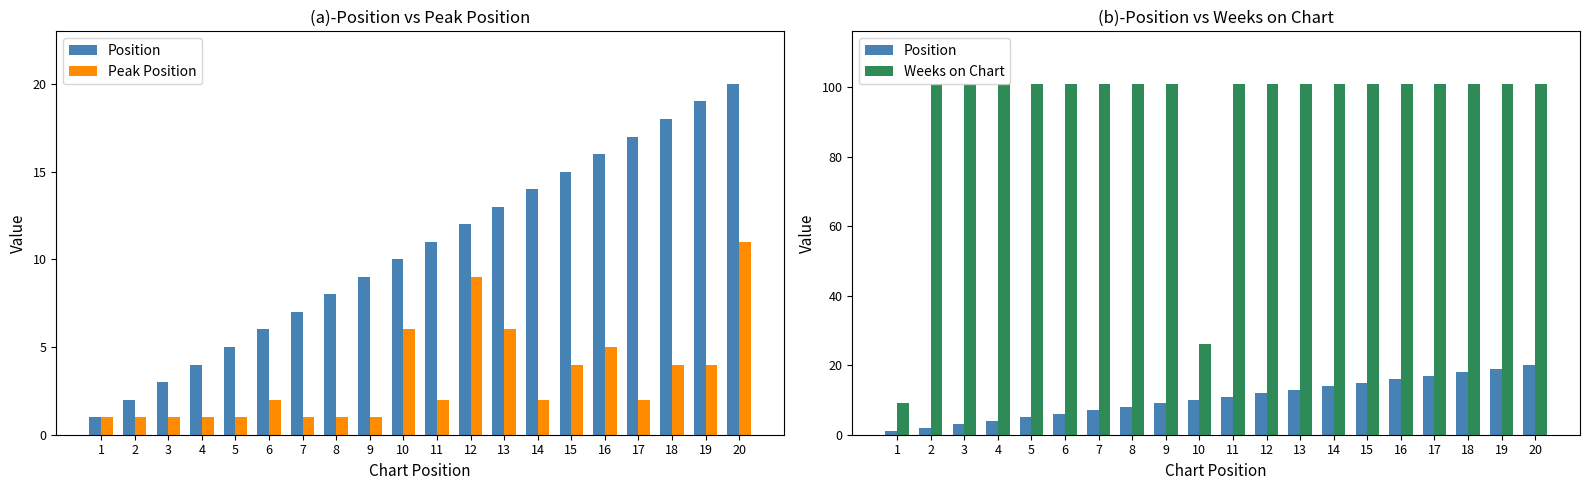

How many series are shown in this chart?

3